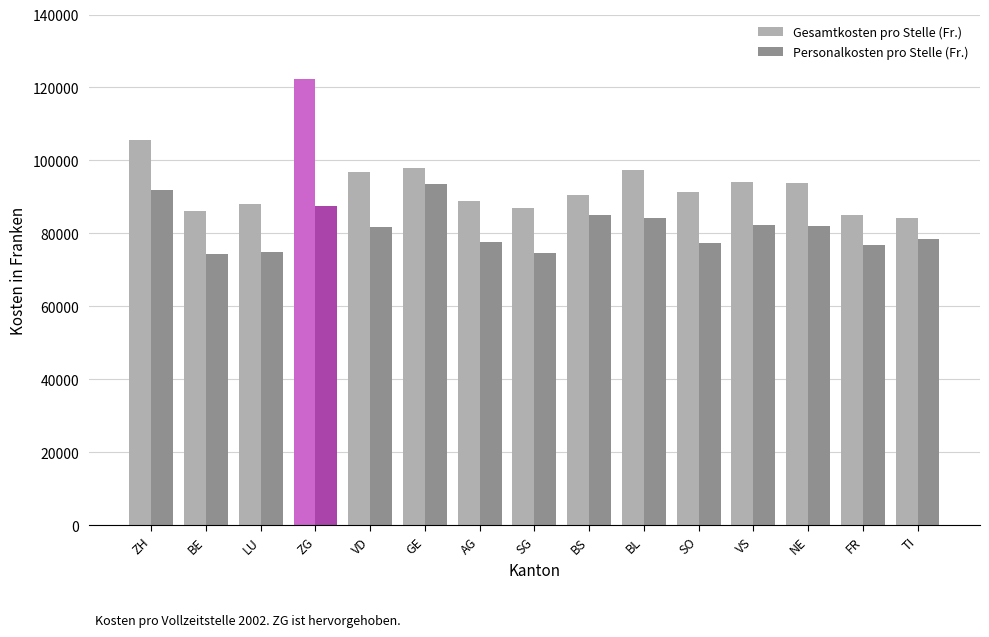

Which series has the largest total across all categories?

Gesamtkosten pro Stelle (Fr.)